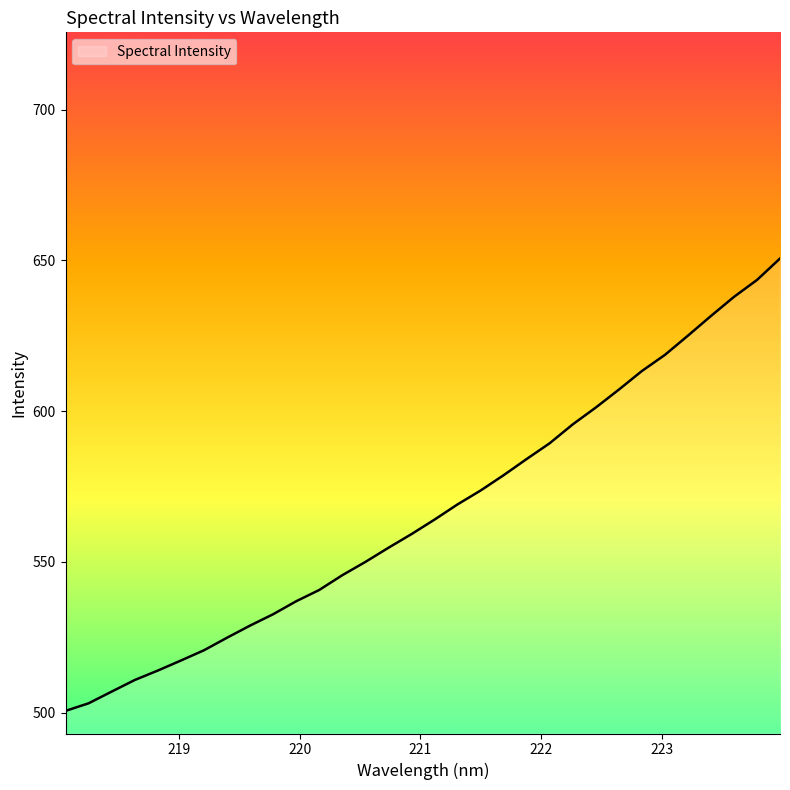

What is the smallest value displayed?

500.6